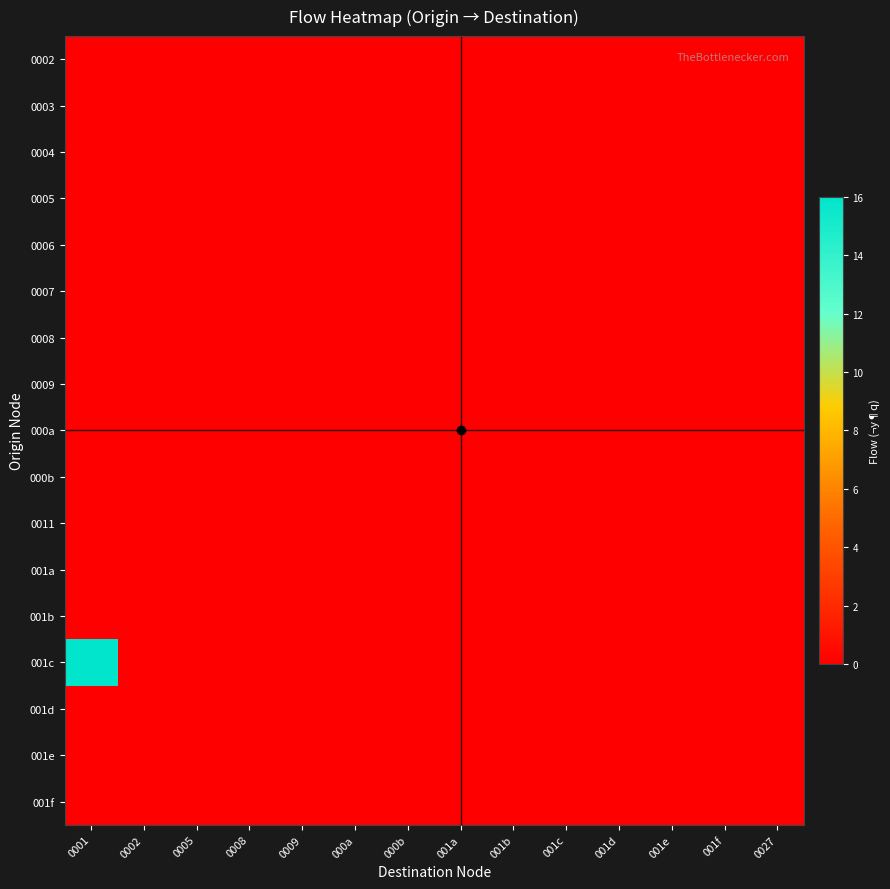

Which label corresponds to the smallest value in the chart?

0001